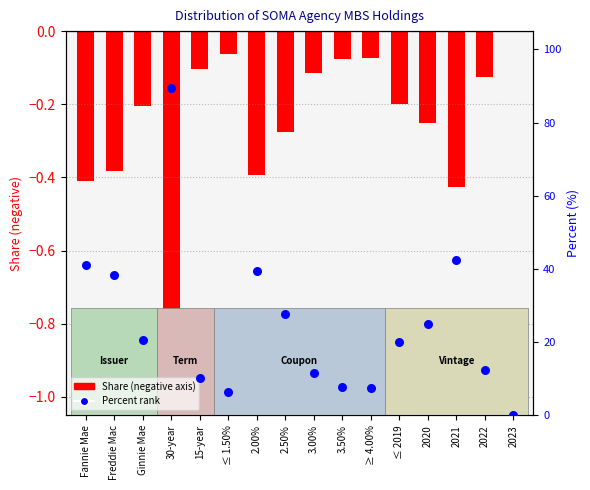

At which category is the sum across all series the highest?

30-year